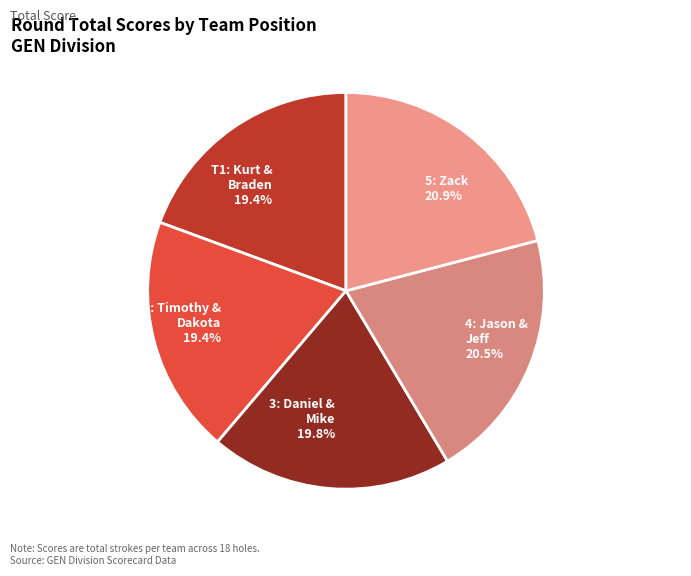

What is the ratio of the value at T1: Timothy & Dakota to the value at 4: Jason & Jeff?

0.9